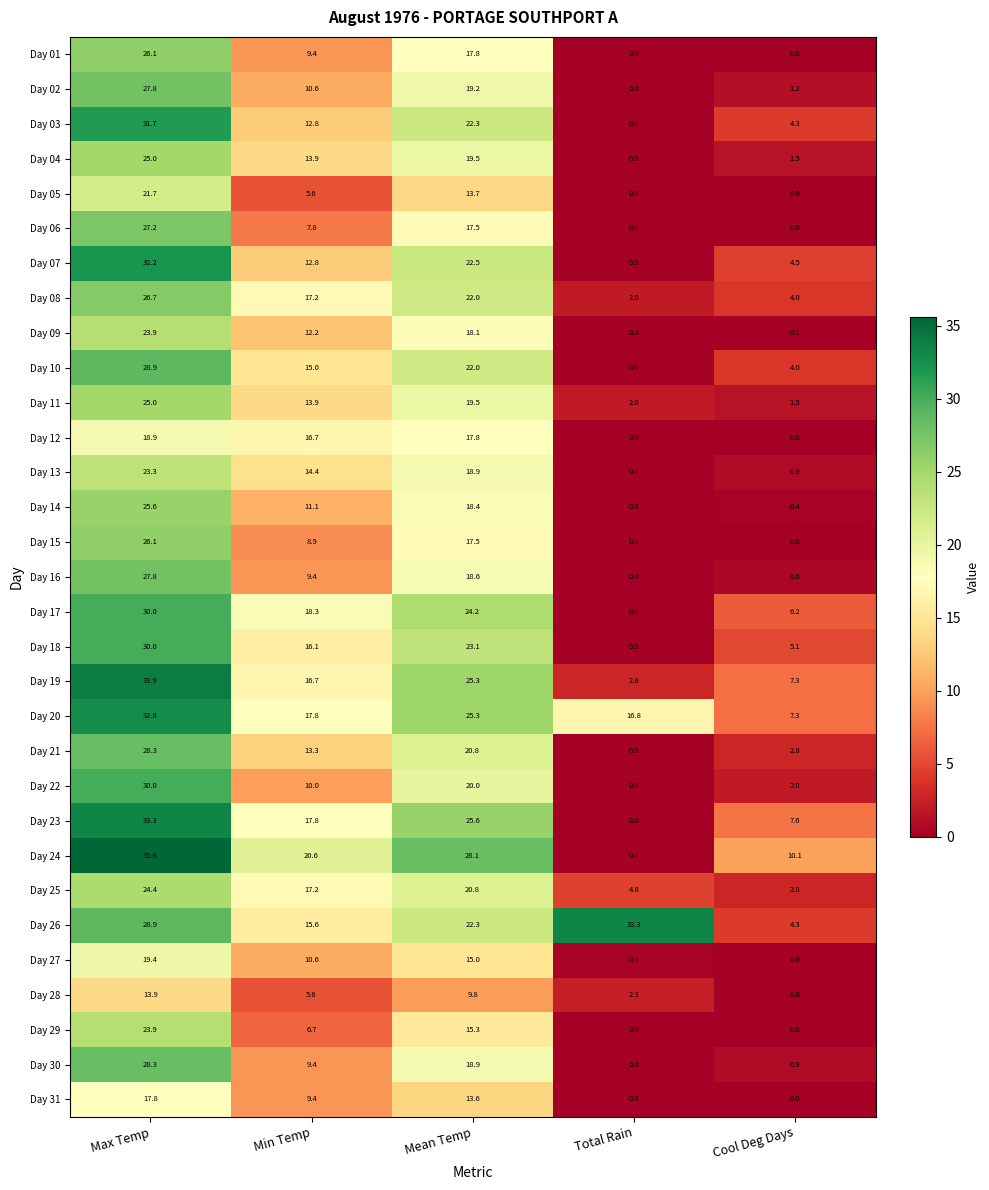

How many data points in Day 01 are less than 9?

2